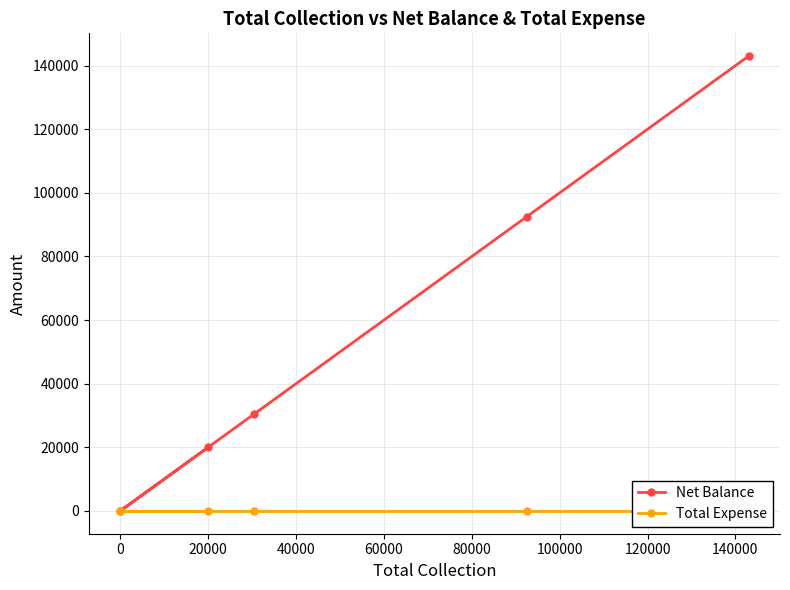

True or false: Total Expense and Net Balance intersect in this chart.

False